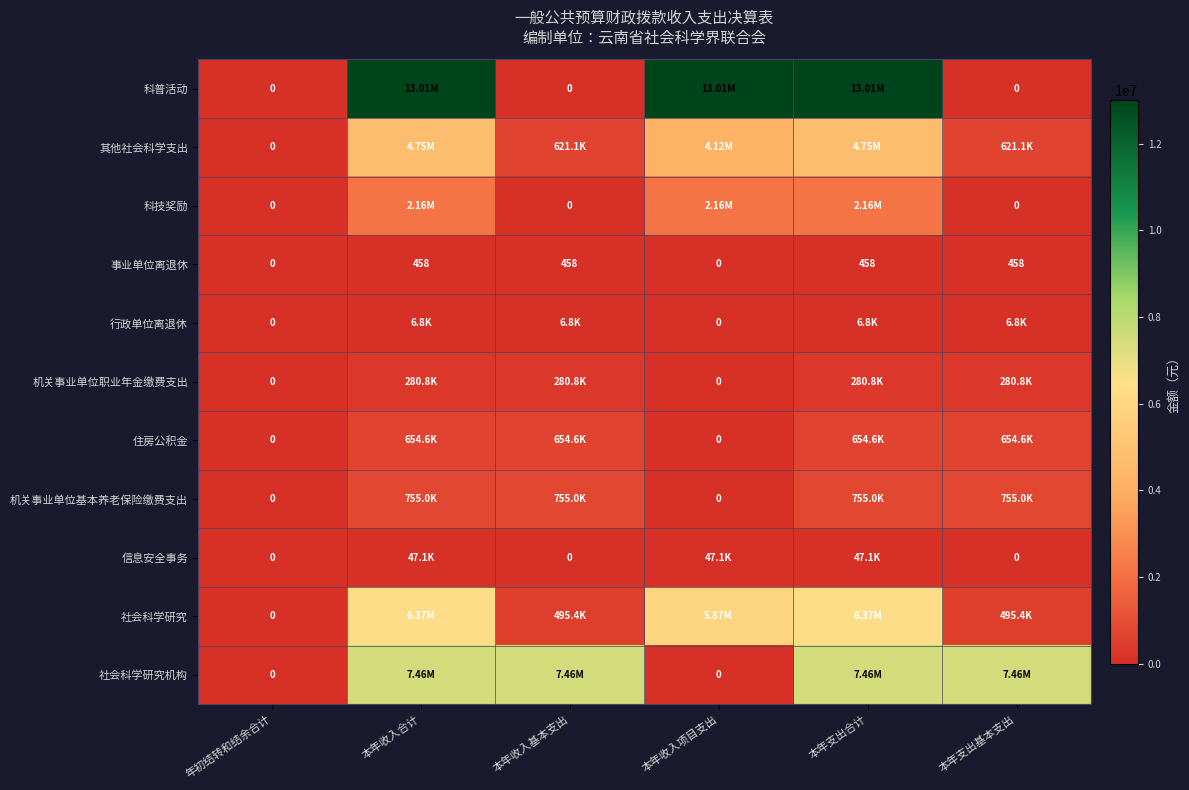

The value of 行政单位离退休 at 本年收入项目支出 is 0.0. True or false?

True